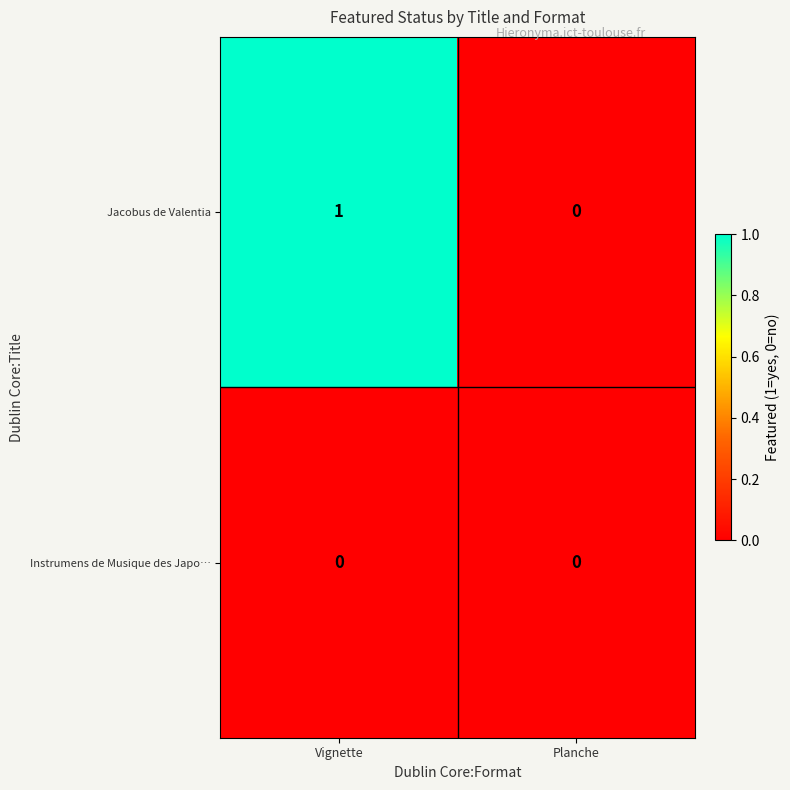

Reading right to left, list all the values displayed in this chart.

Jacobus de Valentia: 0	1
Instrumens de Musique des Japo…: 0	0